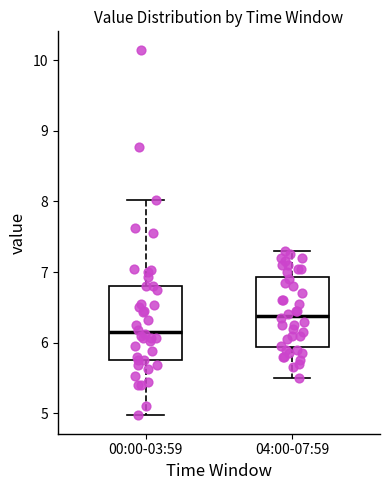

Reading left to right, transcribe this box plot: for each box, give where its median line is, the range the box spans, and where its two whiskers end, as read against the y-axis. The values are not printed on the chart, so give them approximately, as read against the axis.

00:00-03:59: median 6.2, box 5.8 to 6.8, whiskers 5.0 to 8.0
04:00-07:59: median 6.4, box 5.9 to 6.9, whiskers 5.5 to 7.3